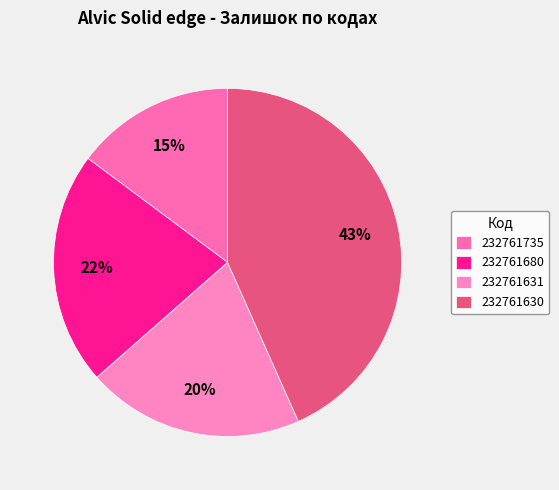

How many slices are in this pie chart?

4